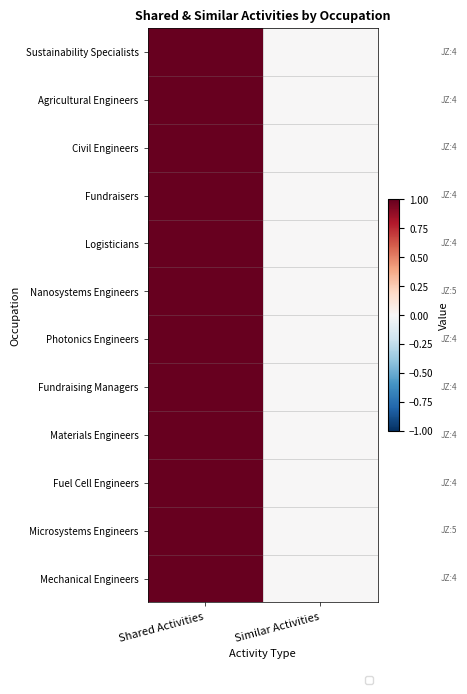

Reading right to left, what are all the values shown in this chart?

Sustainability Specialists: Similar Activities=0	Shared Activities=1
Agricultural Engineers: Similar Activities=0	Shared Activities=1
Civil Engineers: Similar Activities=0	Shared Activities=1
Fundraisers: Similar Activities=0	Shared Activities=1
Logisticians: Similar Activities=0	Shared Activities=1
Nanosystems Engineers: Similar Activities=0	Shared Activities=1
Photonics Engineers: Similar Activities=0	Shared Activities=1
Fundraising Managers: Similar Activities=0	Shared Activities=1
Materials Engineers: Similar Activities=0	Shared Activities=1
Fuel Cell Engineers: Similar Activities=0	Shared Activities=1
Microsystems Engineers: Similar Activities=0	Shared Activities=1
Mechanical Engineers: Similar Activities=0	Shared Activities=1